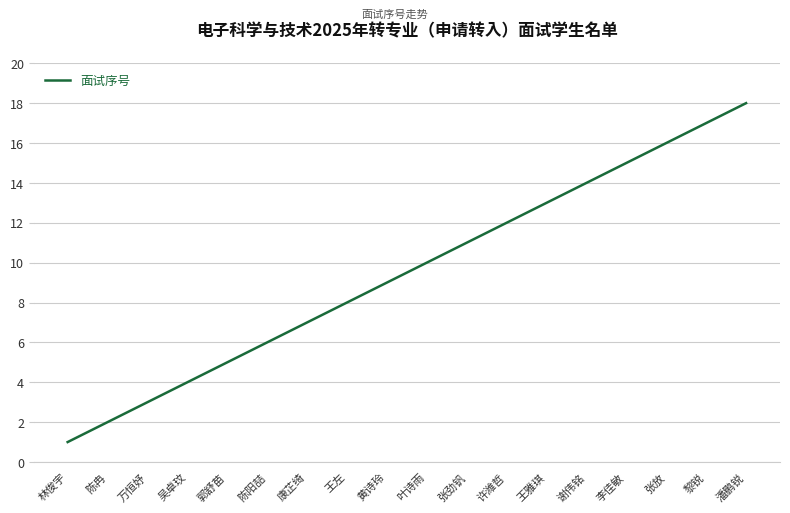

Approximately how many times larger is the value at 郭舒苗 compared to 王左?

0.6